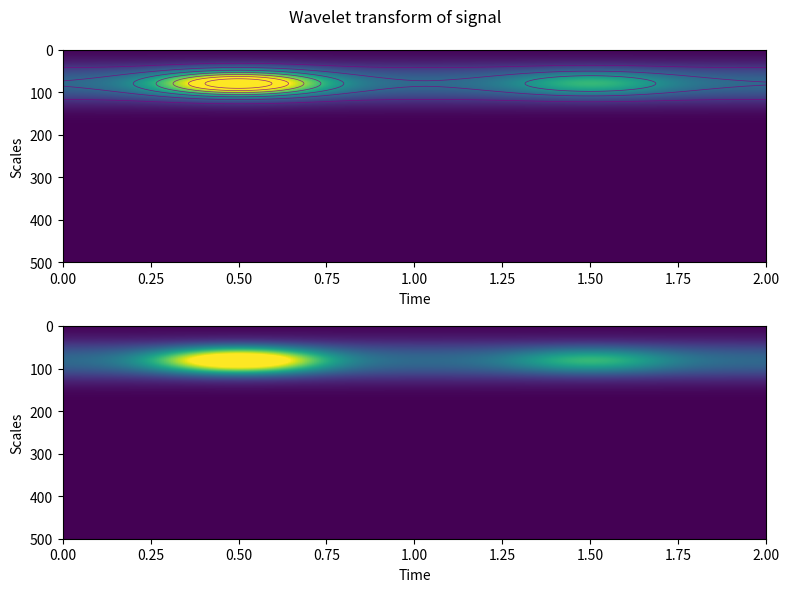

At how many categories does at least one series exceed 7?

1